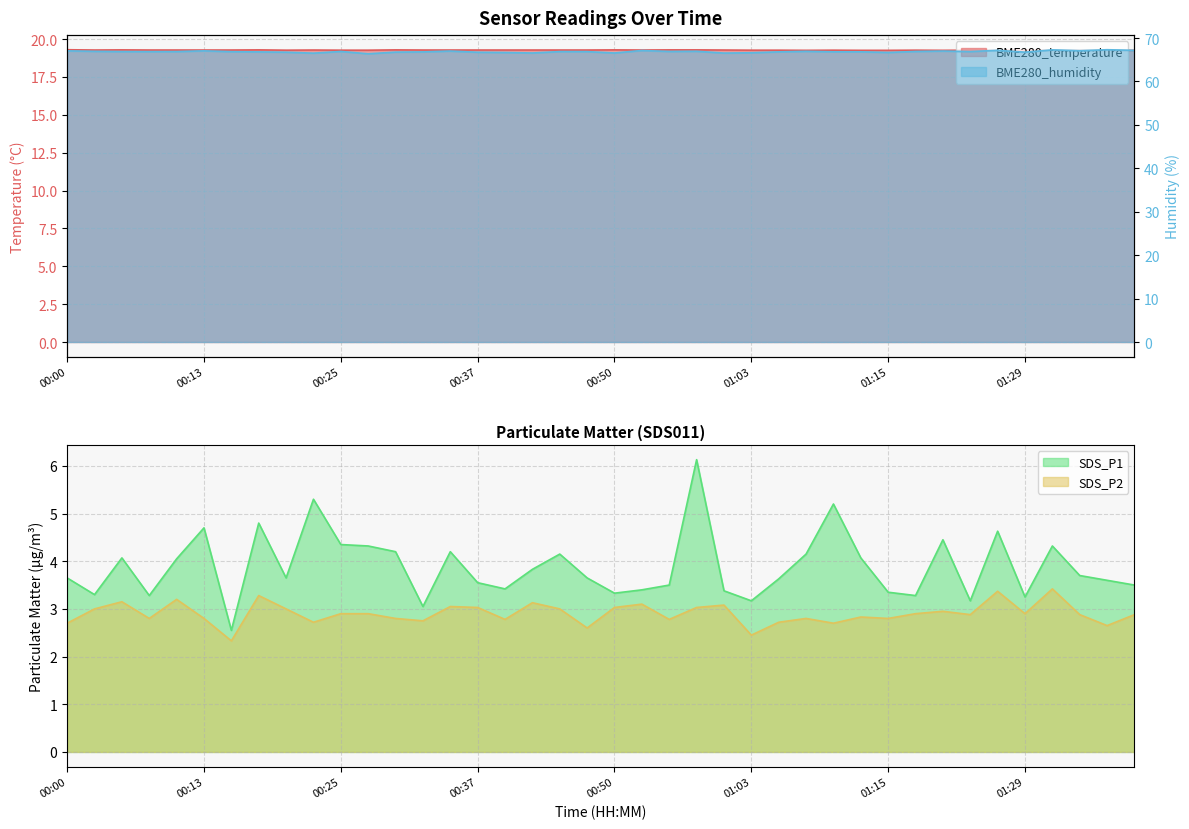

True or false: BME280_humidity and BME280_temperature intersect in this chart.

False